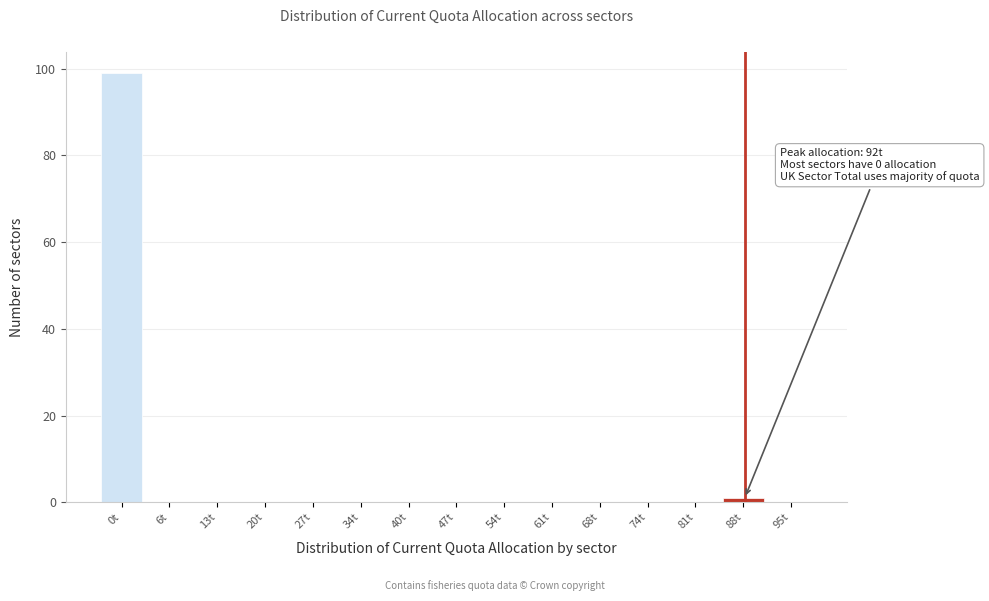

Reading left to right, transcribe all the data shown in this chart.

0t=99	6t=0	13t=0	20t=0	27t=0	34t=0	40t=0	47t=0	54t=0	61t=0	68t=0	74t=0	81t=0	88t=1	95t=0